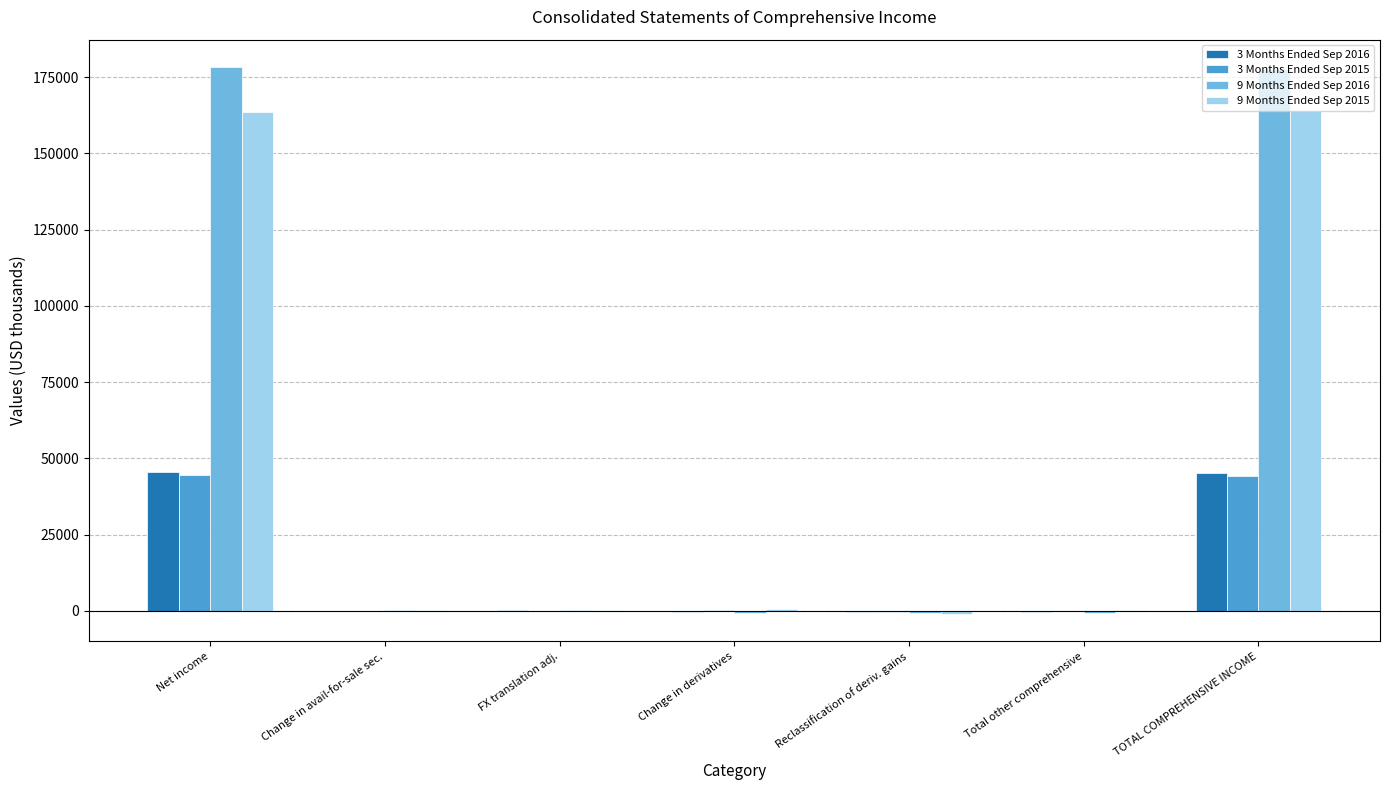

Does the chart contain stacked bars?

No